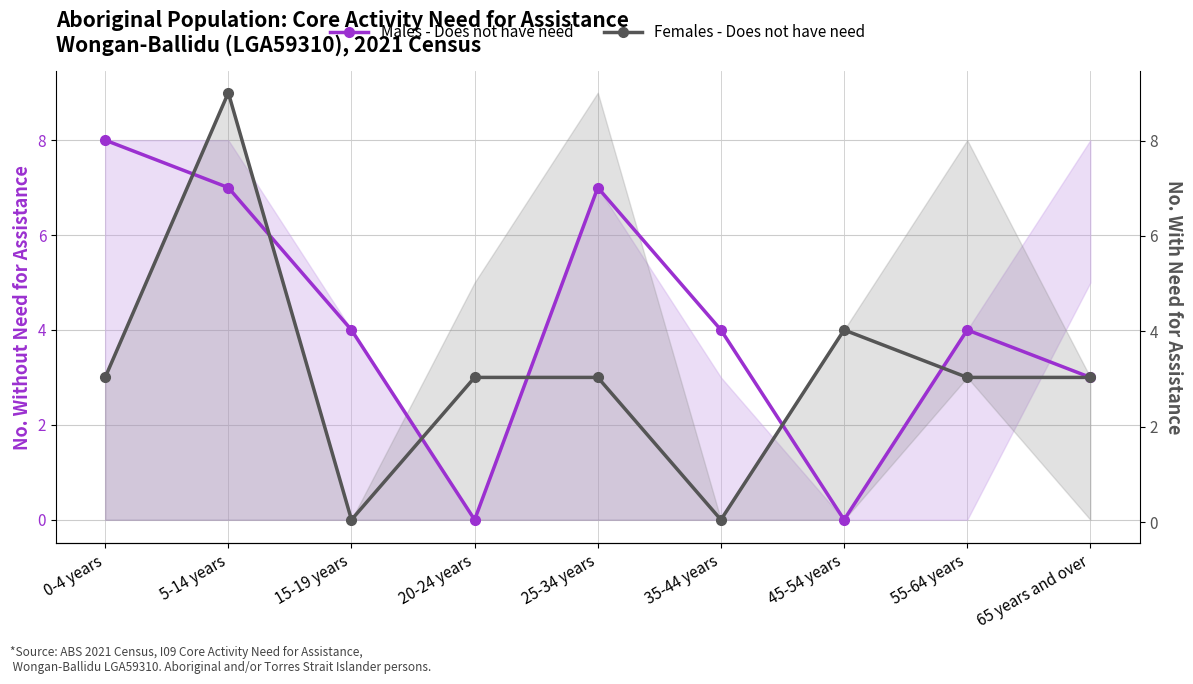

What is the total value across all series at 65 years and over?

6